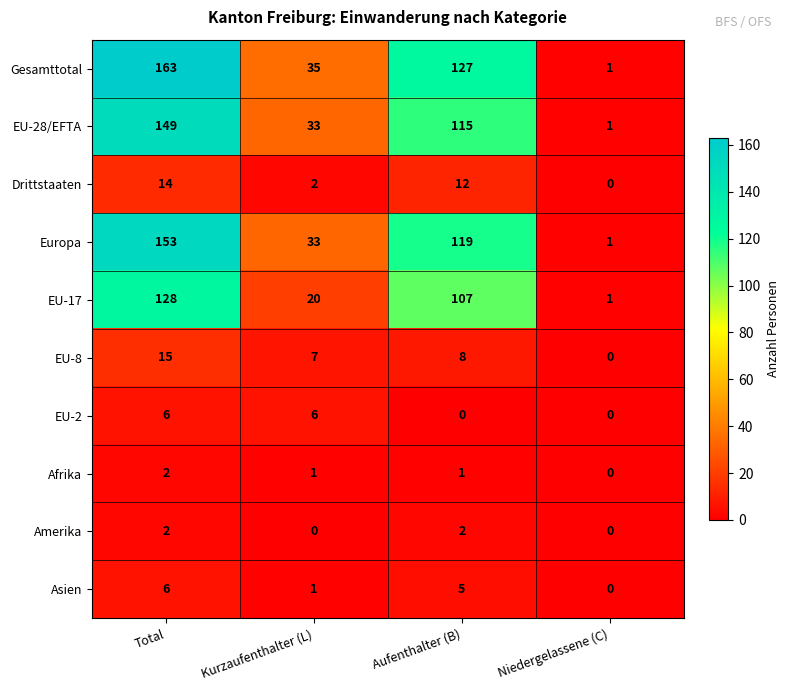

Which label corresponds to the largest value in the chart?

Total